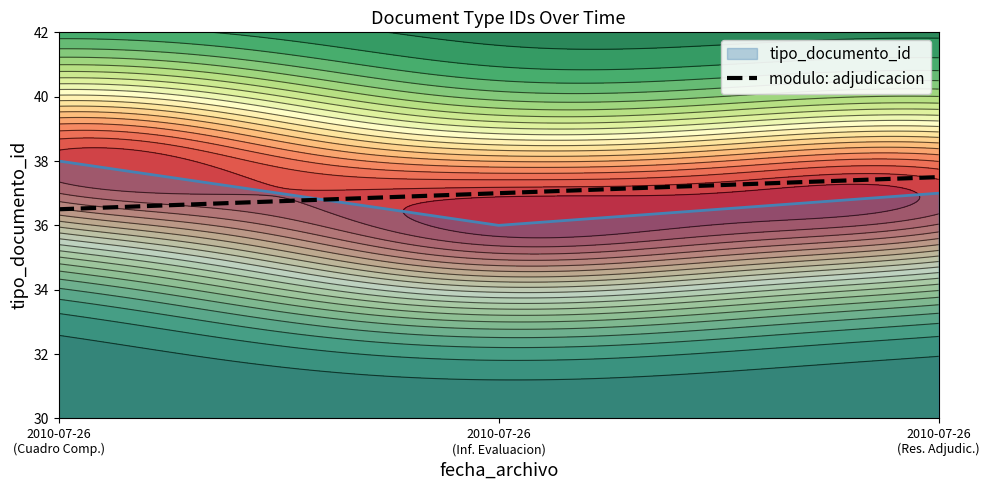

What is the maximum value for tipo_documento_id?

38.0